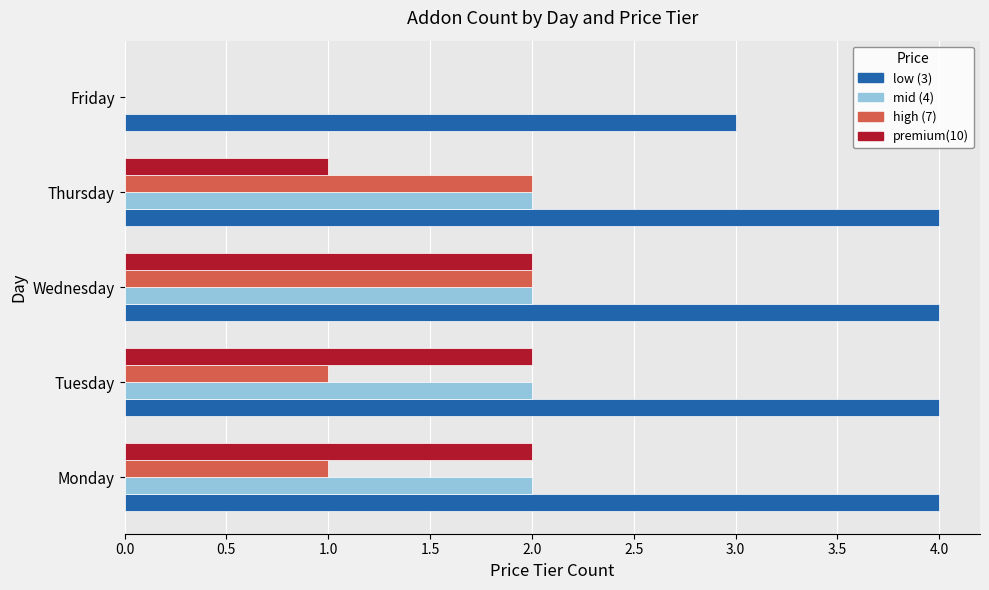

At which category is the sum across all series the highest?

Wednesday